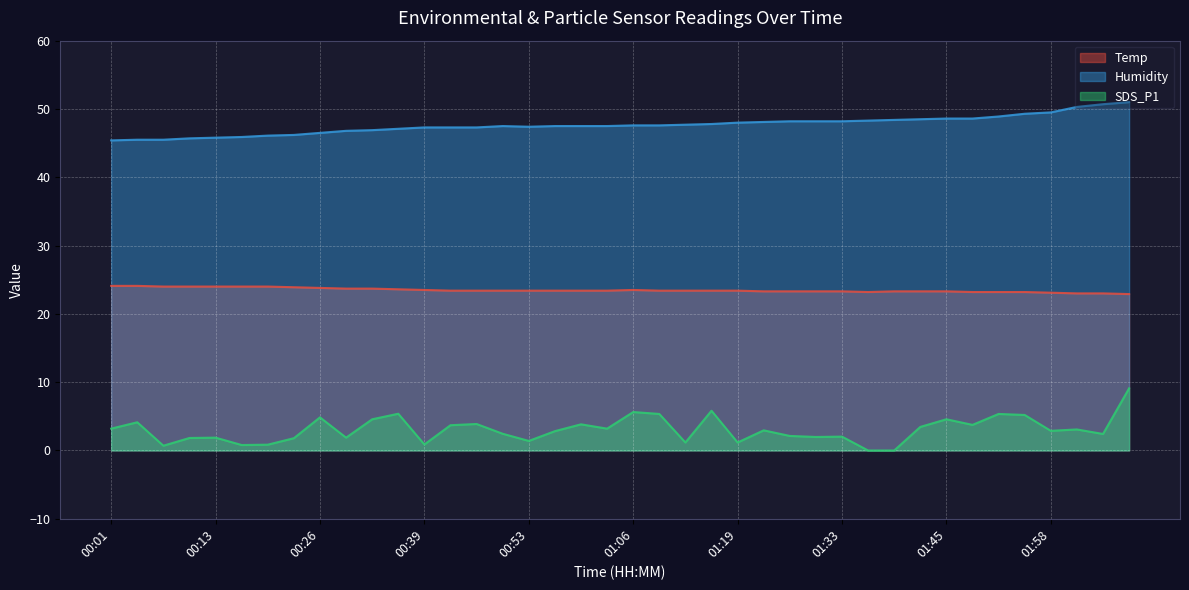

True or false: Humidity has a value of 19.7 at 00:01.

False